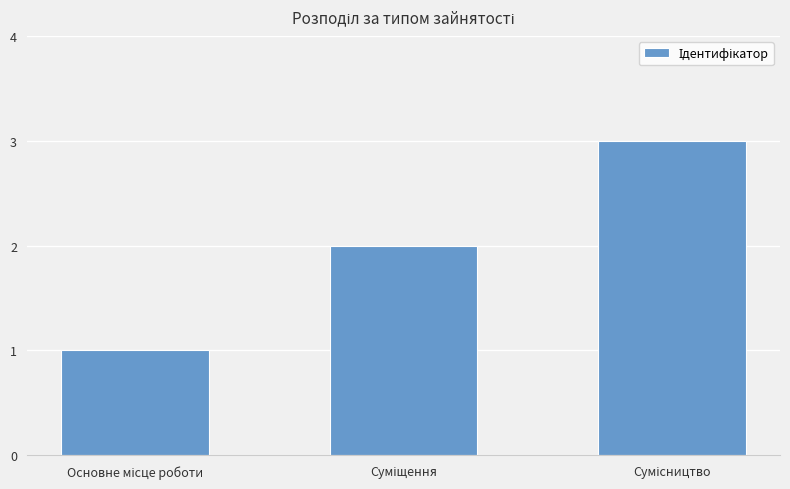

What is the greatest value displayed?

3